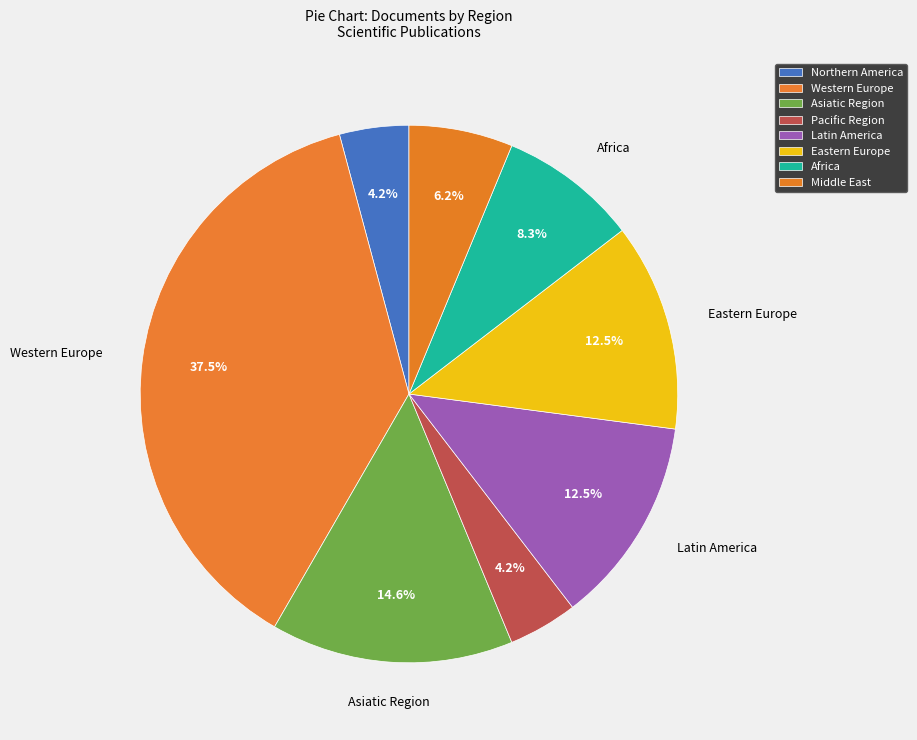

How many slices are in this pie chart?

8